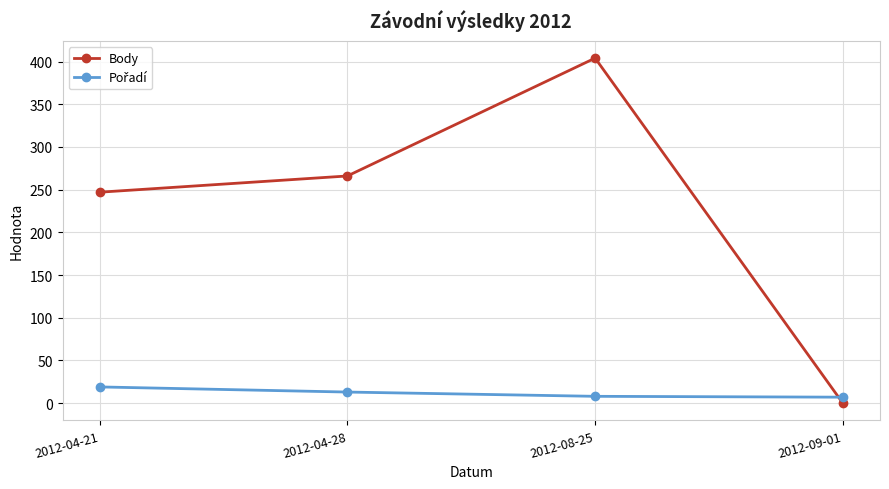

What is the average value of the Body series?

229